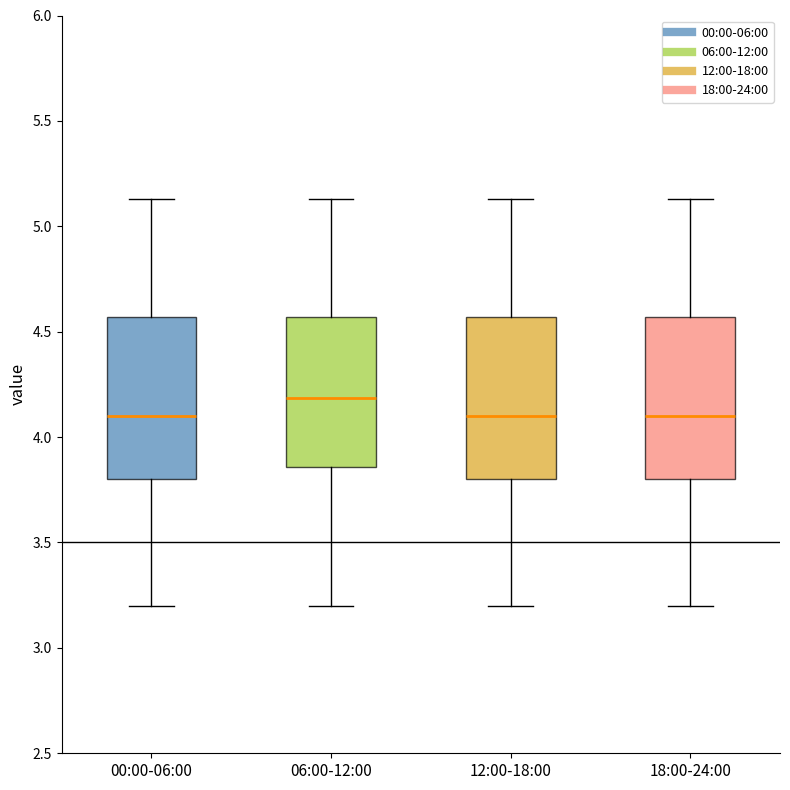

Where does the median line of the box for 12:00-18:00 sit on the y-axis? The values are not printed on the chart, so give them approximately, as read against the axis.

4.10